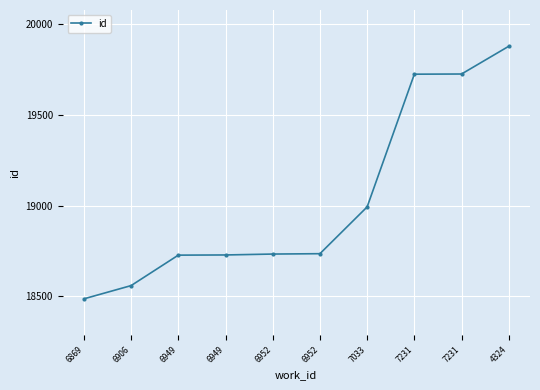

True or false: the data has more than 2 interior local peaks.

False